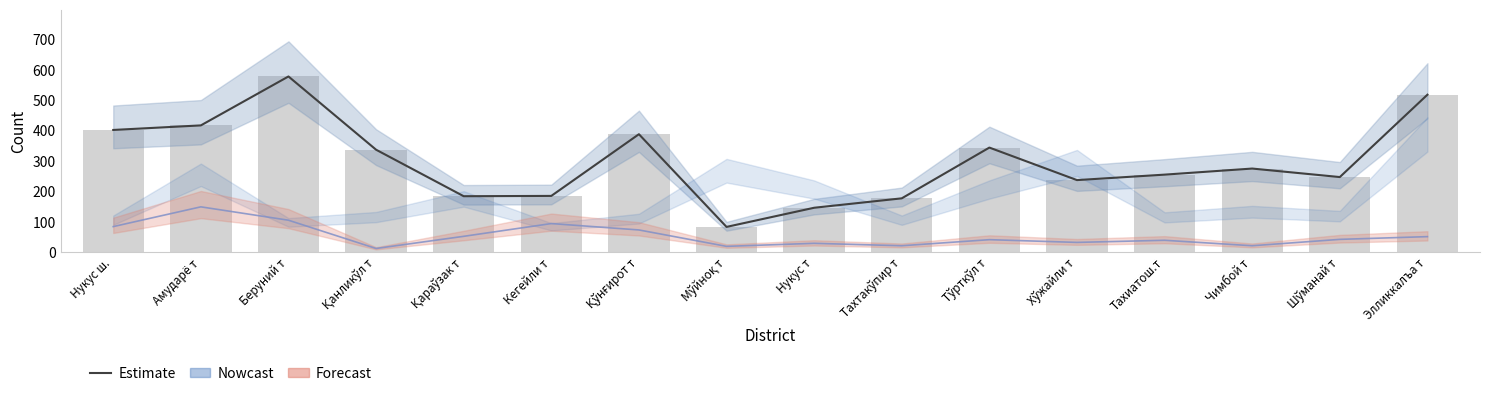

What is the label of the 3rd bar from the left?

Беруний т